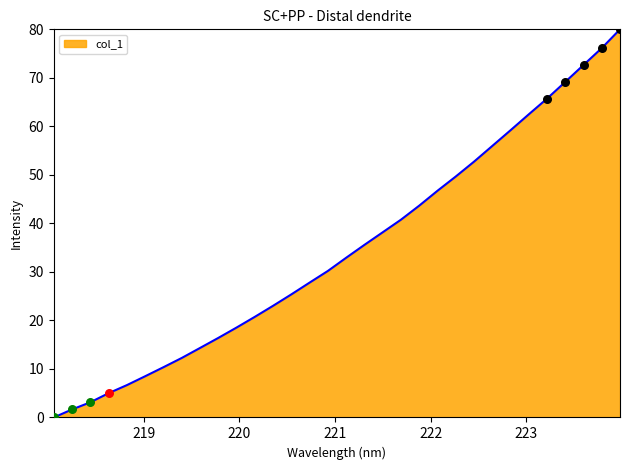

What is the greatest value displayed?

80.0